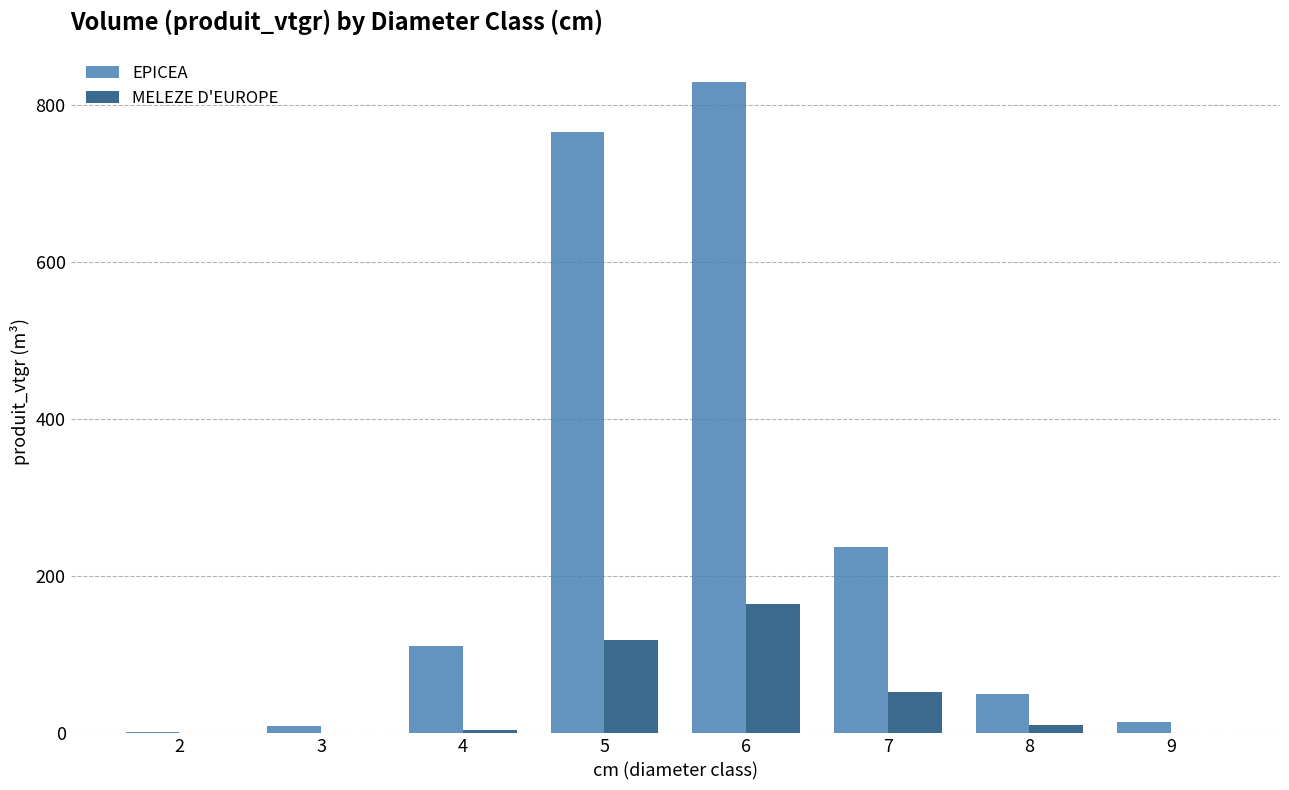

At which label is EPICEA closest to 414?

7